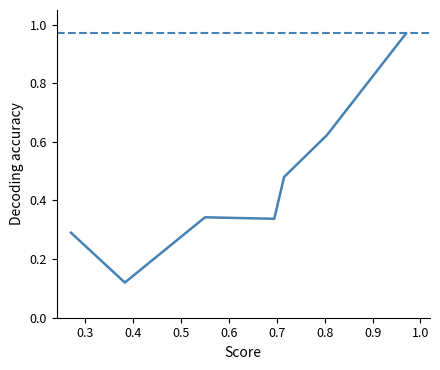

What is the sum of all values?

3.2